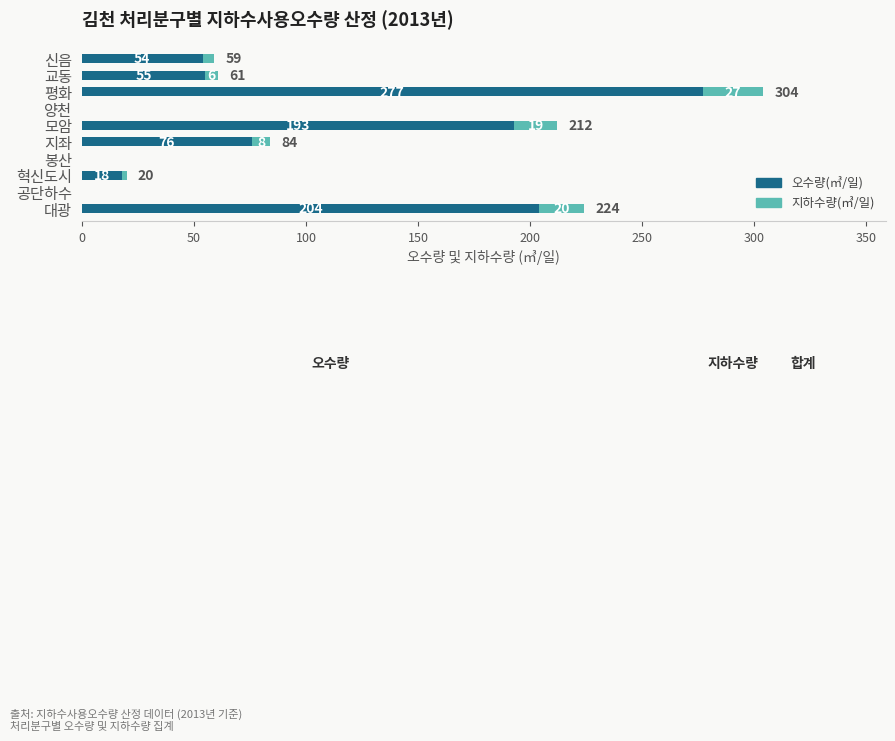

At which label does 오수량(㎥/일) reach its peak?

평화